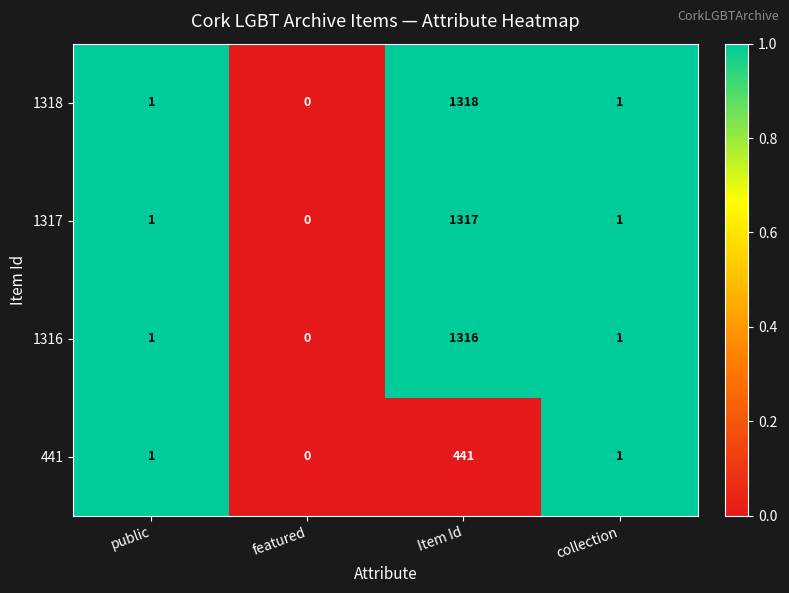

Reading left to right, extract all data points from this chart.

1318: 1	0	1318	1
1317: 1	0	1317	1
1316: 1	0	1316	1
441: 1	0	441	1